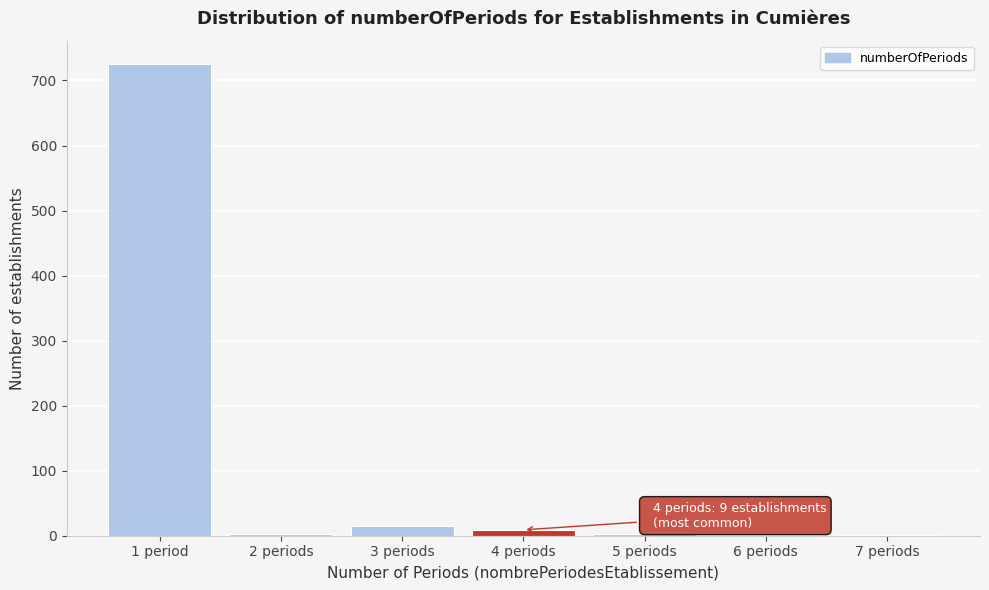

What is the maximum value shown in the chart?

725